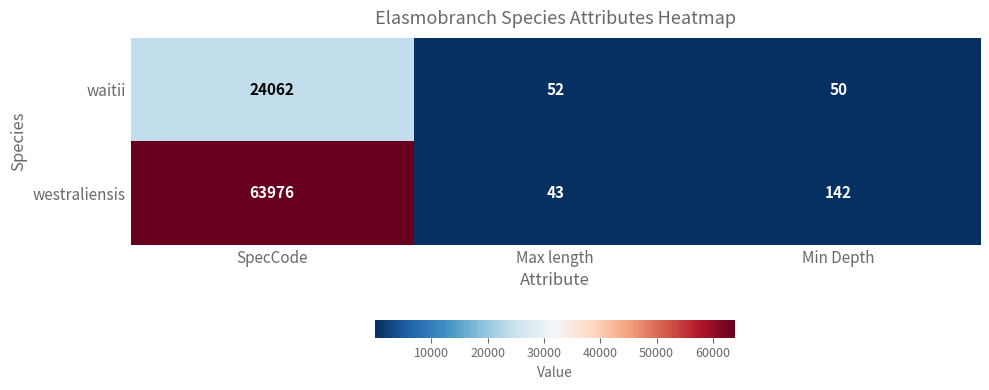

The value of waitii at Min Depth is 31. True or false?

False